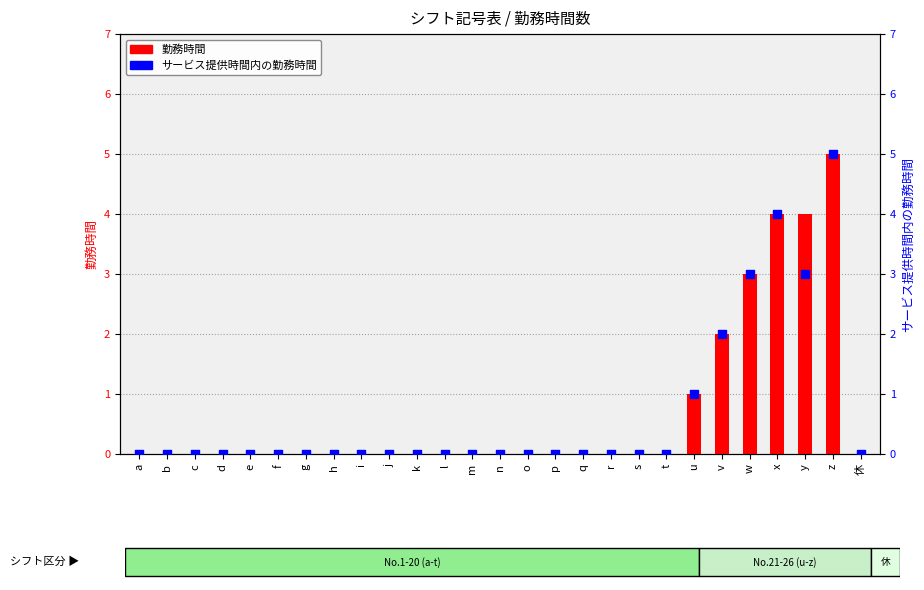

Which series contains the highest Y value?

勤務時間